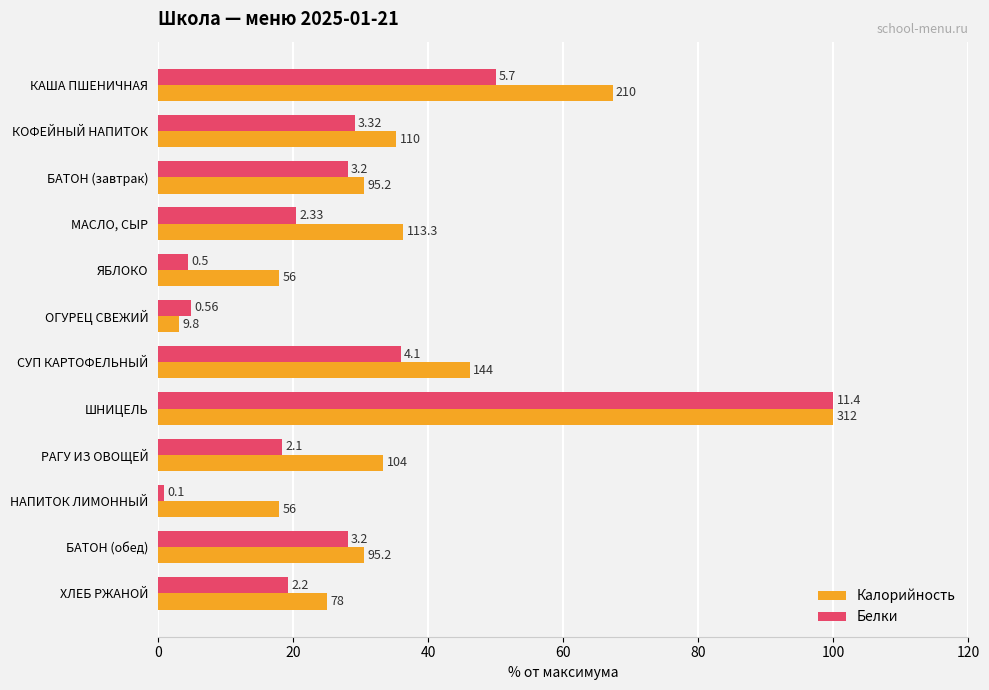

Reading left to right, list all the values displayed in this chart.

Калорийность: 67.3	35.3	30.5	36.3	17.9	3.1	46.2	100.0	33.3	17.9	30.5	25.0
Белки: 50.0	29.1	28.1	20.4	4.4	4.9	36.0	100.0	18.4	0.9	28.1	19.3